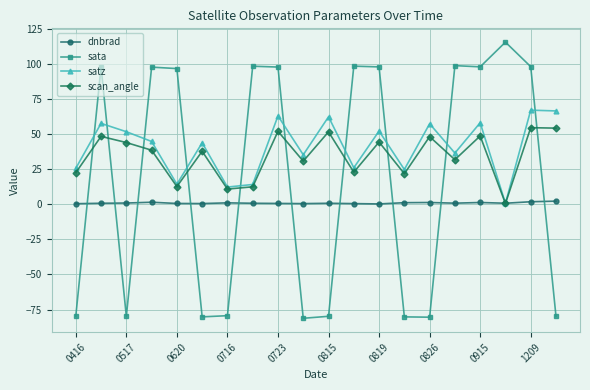

What is the value of the scan_angle point at the 11th from the left?

51.6